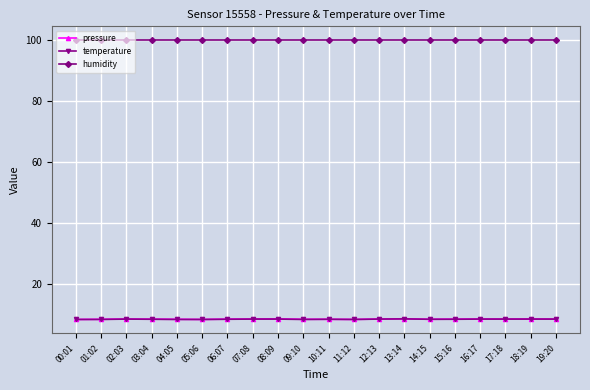

Which series has the largest range (max minus min)?

pressure